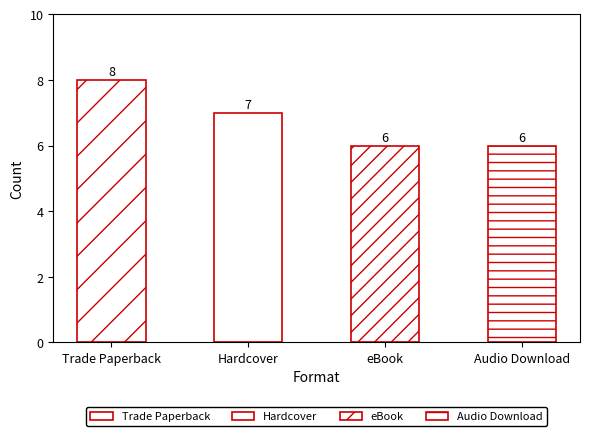

What is the value of the eBook bar at the 5th from the left?

6